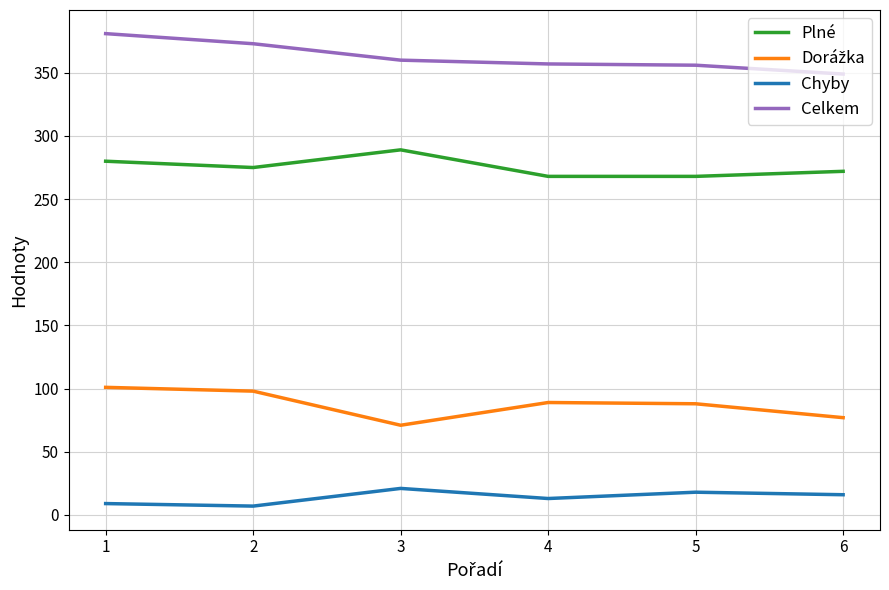

At which category is the sum across all series the highest?

1